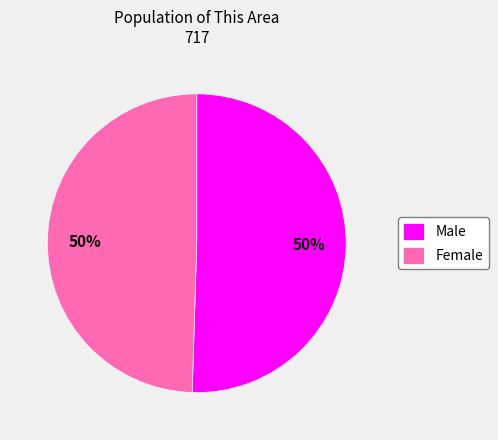

To the nearest percent, what is the average slice percentage?

50%